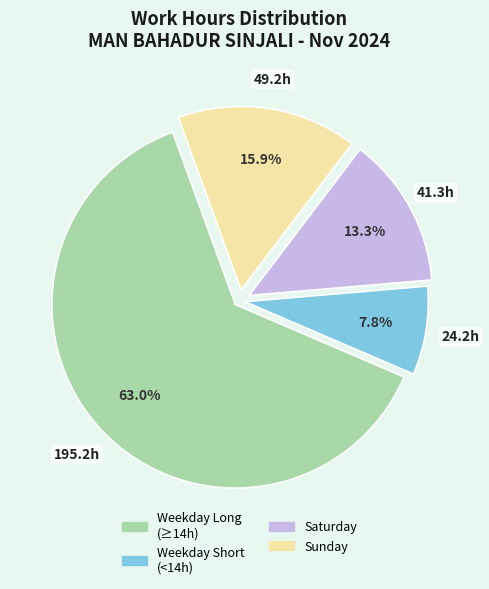

Is there any slice that represents more than half of the pie?

Yes